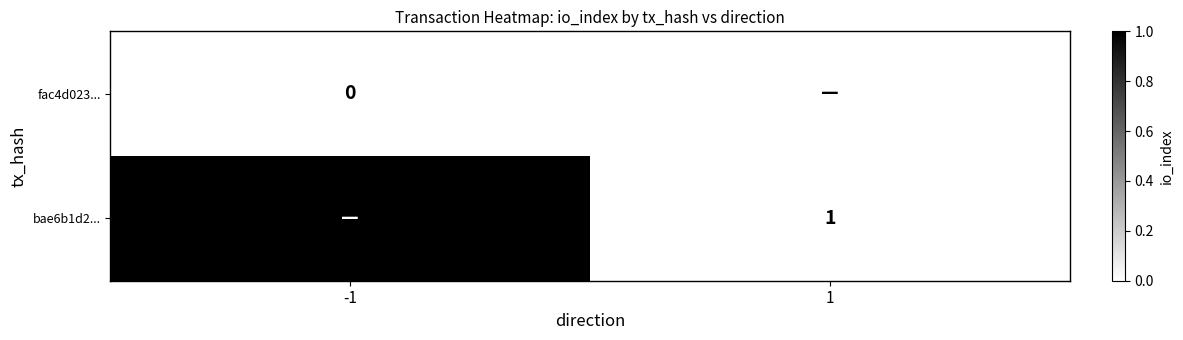

Is the value of fac4d023... at -1 greater than the value of bae6b1d2... at 1?

No